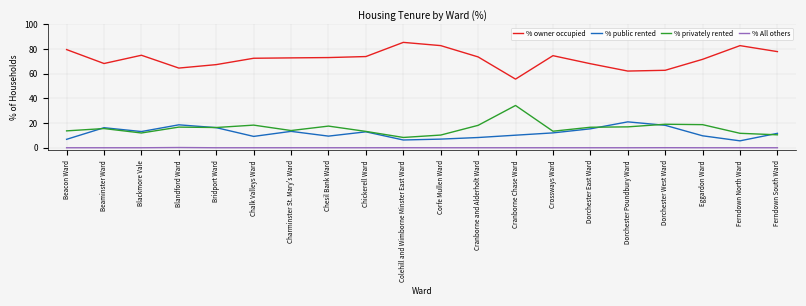

What is the total value across all series at Chickerell Ward?

100.0